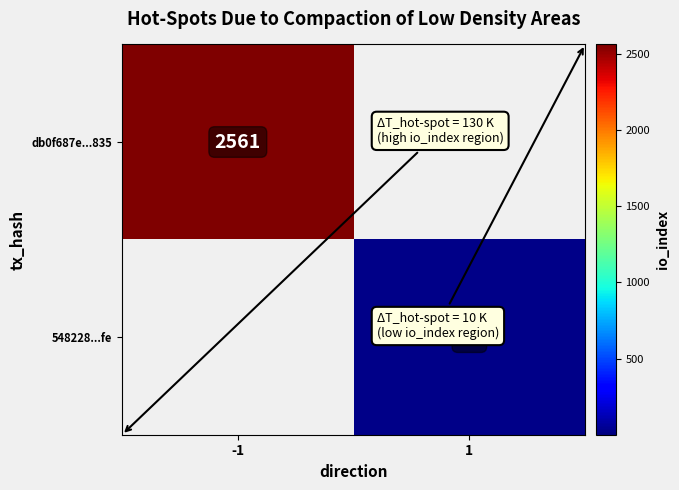

What is the spread (max minus min) of values at 1?

23